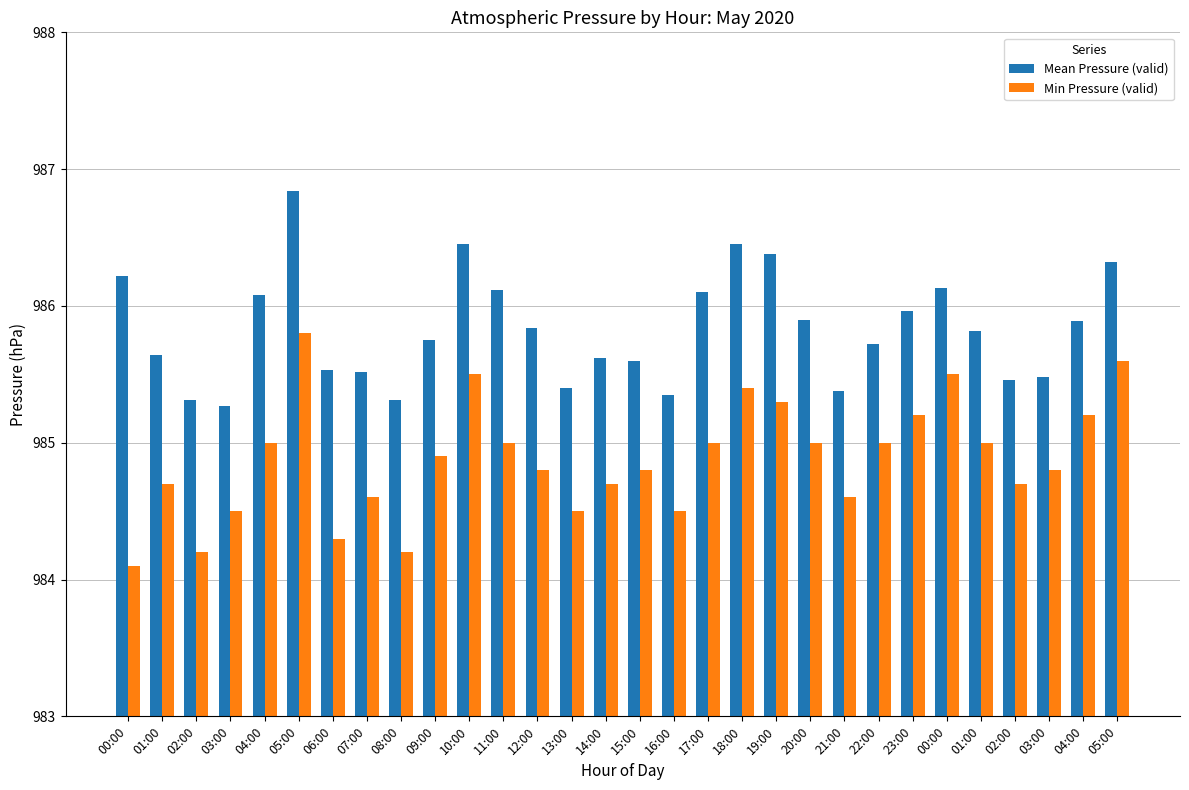

What is the sum of all Mean Pressure (valid) values?

29574.8